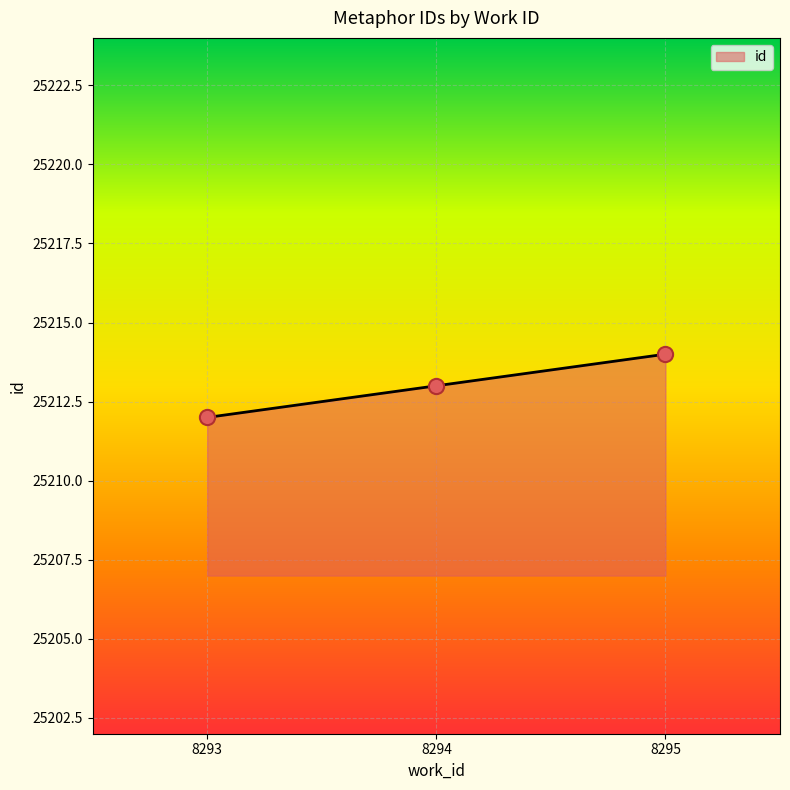

What is the change in value from 8294 to 8295?

+1